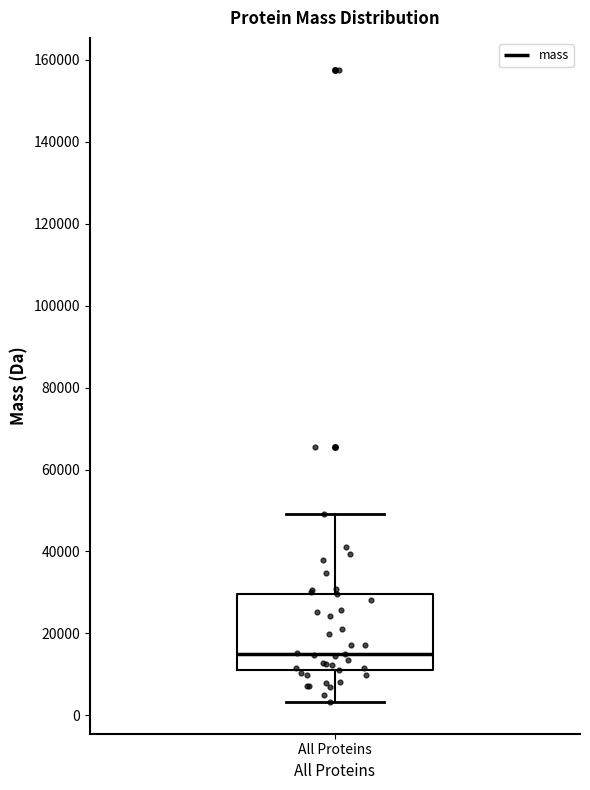

Transcribe this box plot: give where the median line is, the range the box spans, and where the two whiskers end, as read against the y-axis. The values are not printed on the chart, so give them approximately, as read against the axis.

median 16000, box 10000 to 30000, whiskers 4000 to 50000